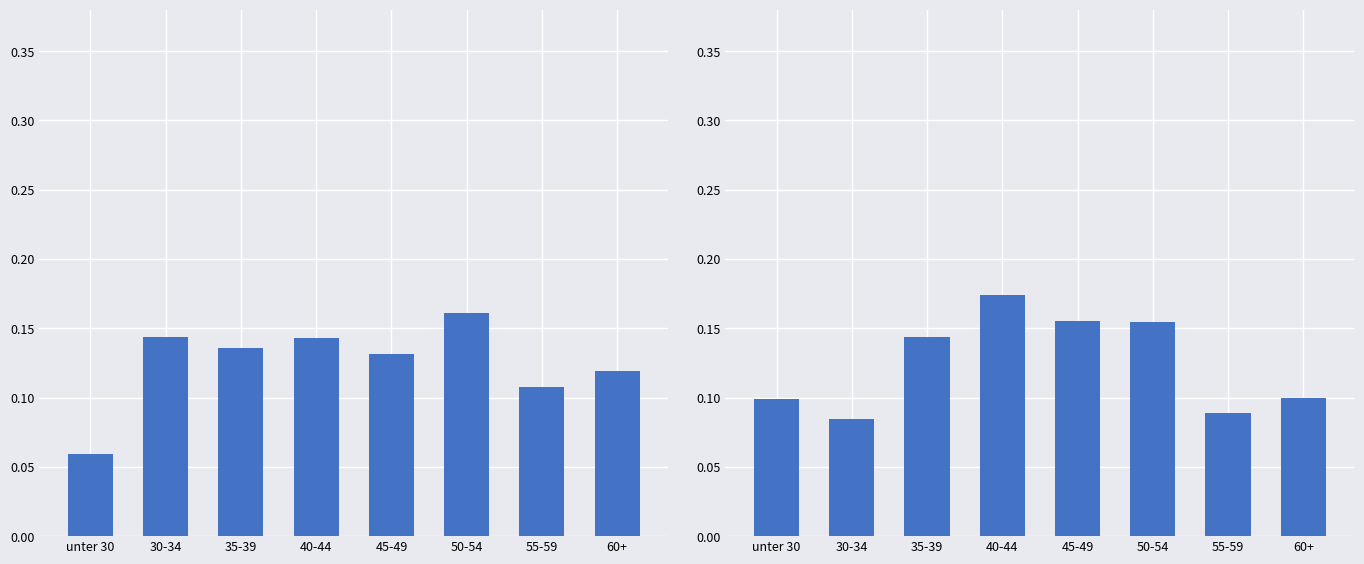

How many bars are there in total?

16